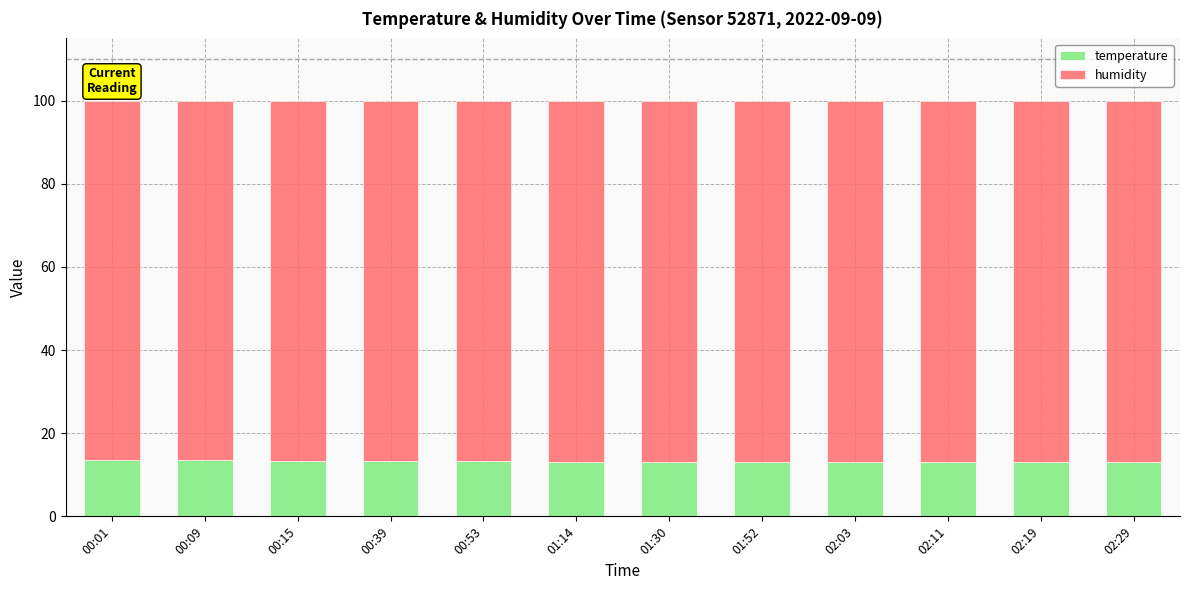

What is the minimum value for temperature?

13.0